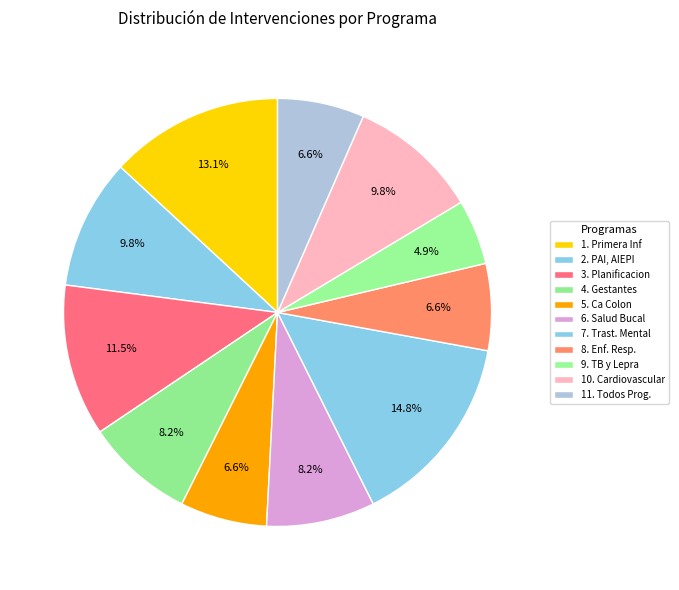

Count the number of slices in the pie.

11